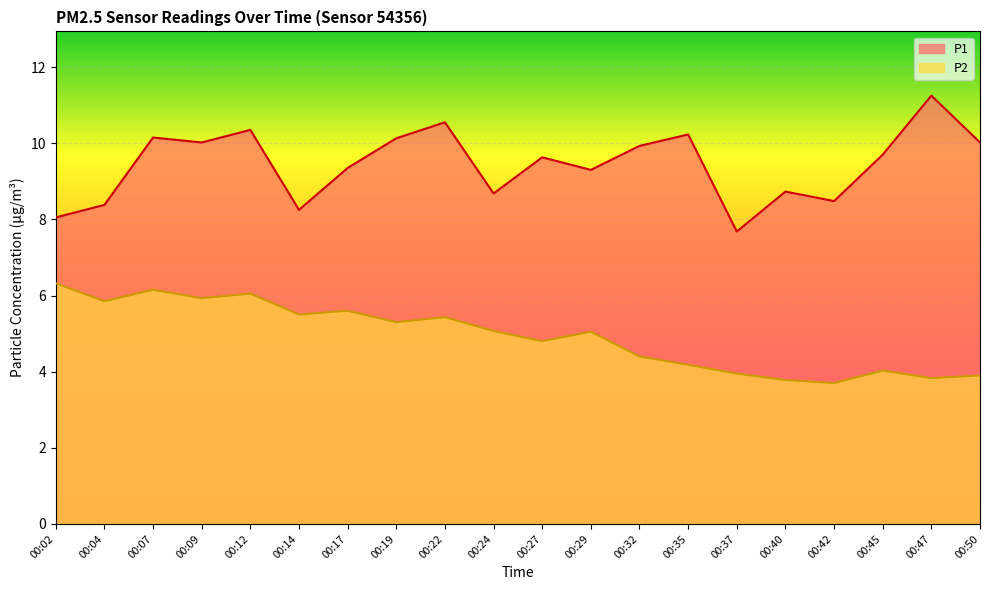

At 00:50, list the series in order from largest to smallest.

P1, P2